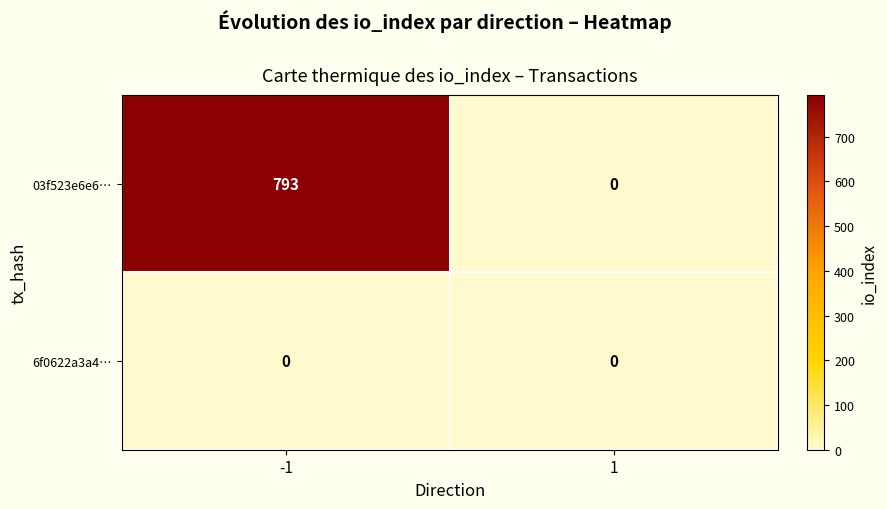

At how many categories does at least one series exceed 216?

1